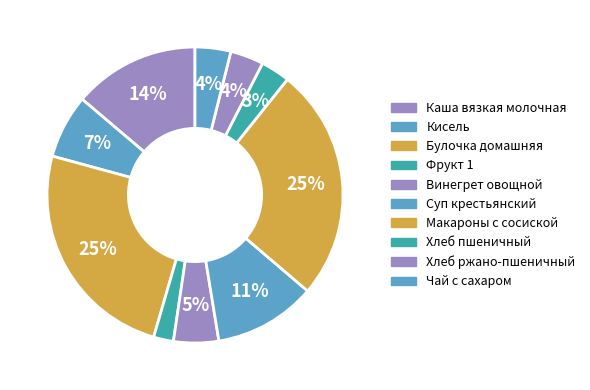

Count the number of slices in the pie.

10